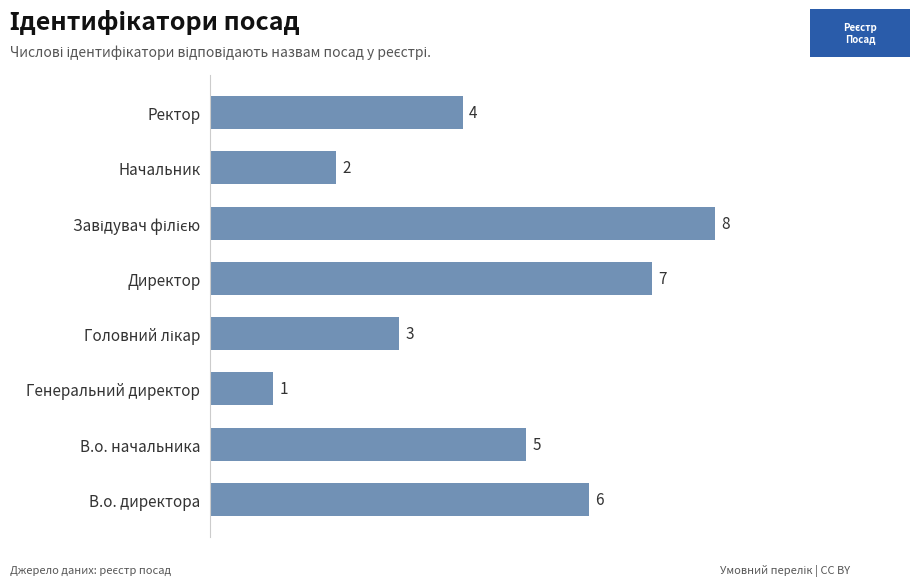

Is it true that the value at Директор is 7?

True